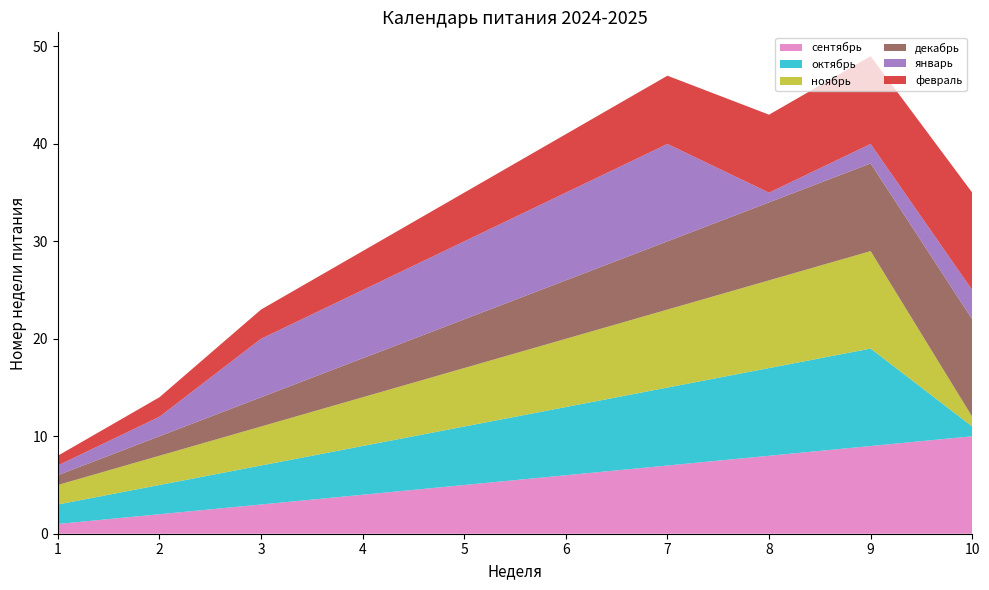

Reading right to left, transcribe all the data shown in this chart.

сентябрь: 10=10	9=9	8=8	7=7	6=6	5=5	4=4	3=3	2=2	1=1
октябрь: 10=1	9=10	8=9	7=8	6=7	5=6	4=5	3=4	2=3	1=2
ноябрь: 10=1	9=10	8=9	7=8	6=7	5=6	4=5	3=4	2=3	1=2
декабрь: 10=10	9=9	8=8	7=7	6=6	5=5	4=4	3=3	2=2	1=1
январь: 10=3	9=2	8=1	7=10	6=9	5=8	4=7	3=6	2=2	1=1
февраль: 10=10	9=9	8=8	7=7	6=6	5=5	4=4	3=3	2=2	1=1